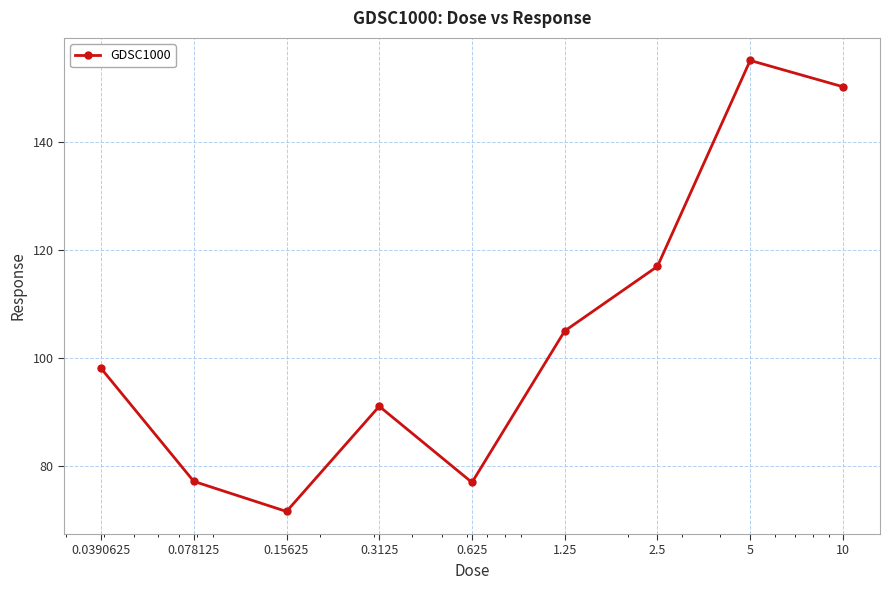

What is the average value?

104.7